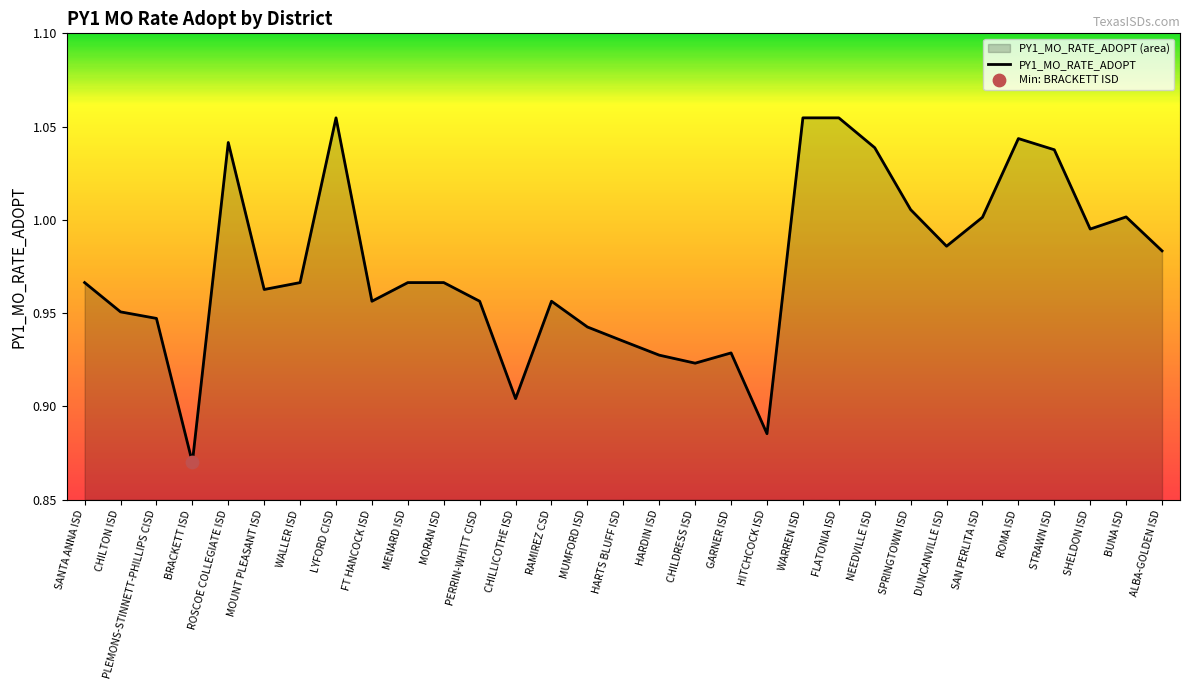

Between HITCHCOCK ISD and CHILDRESS ISD, which is larger?

CHILDRESS ISD